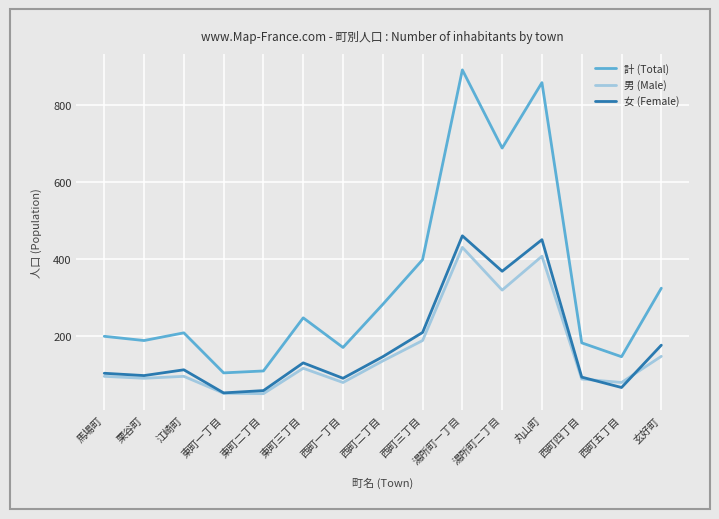

What is the difference between the second highest and second lowest values in the 計 (Total) series?

749